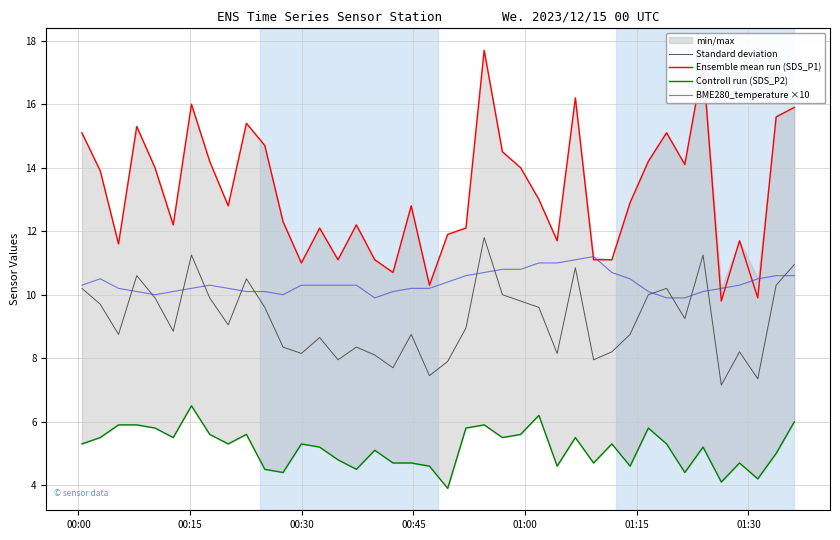

Does the chart have visible grid lines?

Yes